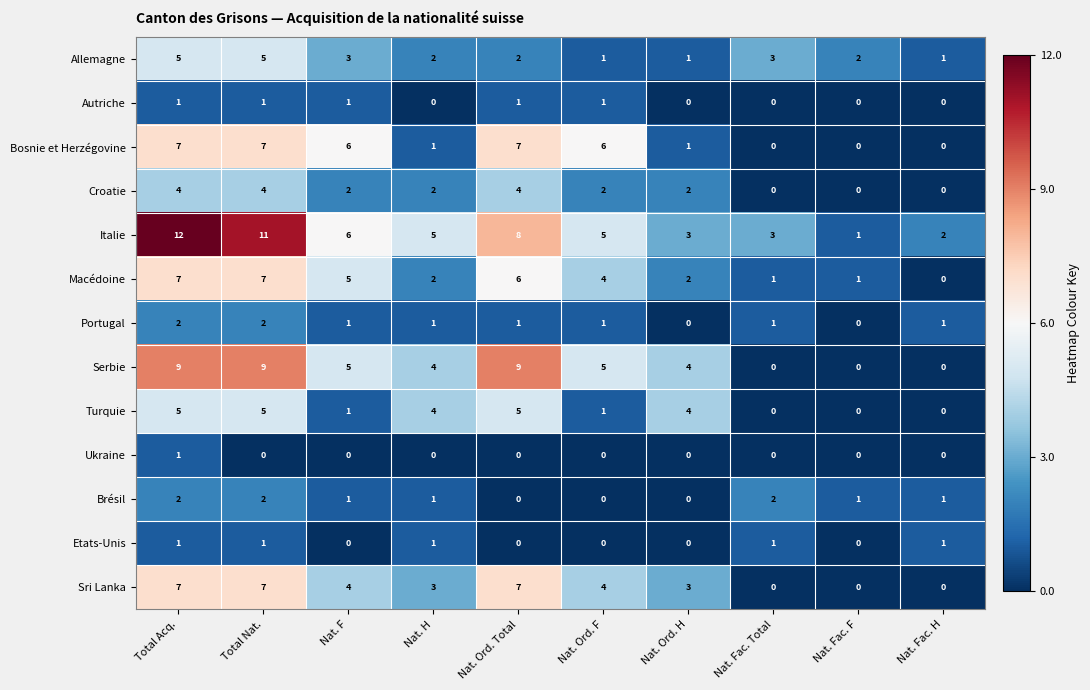

Count the Turquie values in the range 0 to 5.

10